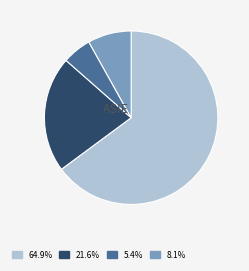

Is there any slice that represents more than half of the pie?

Yes